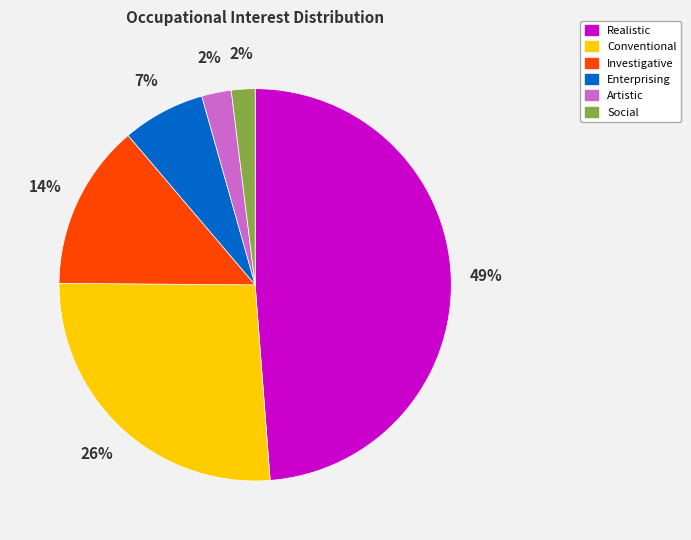

To the nearest percent, what percentage of the pie is Realistic?

49%